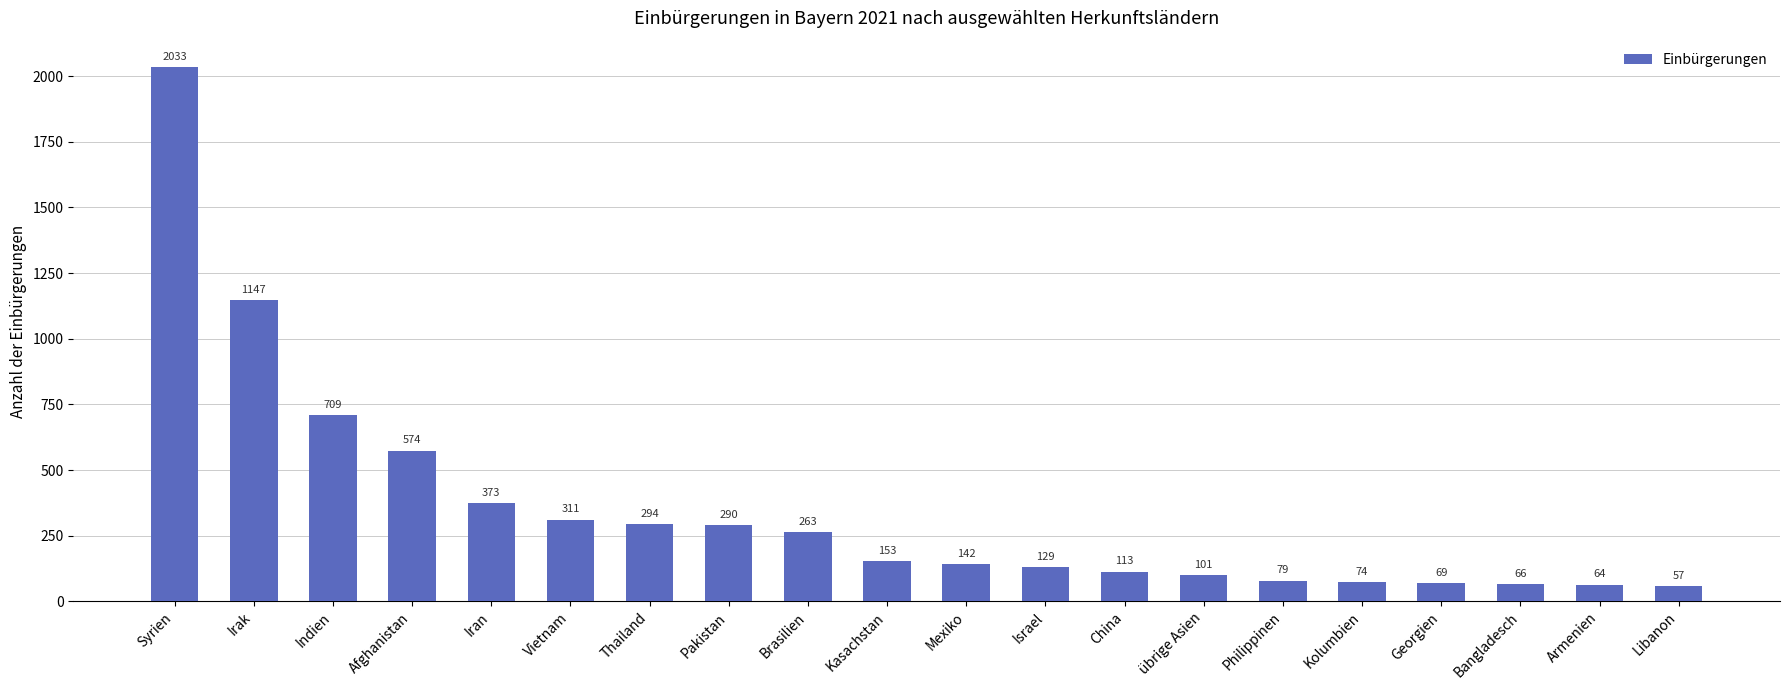

Rank the categories by value from lowest to highest.

Libanon, Armenien, Bangladesch, Georgien, Kolumbien, Philippinen, übrige Asien, China, Israel, Mexiko, Kasachstan, Brasilien, Pakistan, Thailand, Vietnam, Iran, Afghanistan, Indien, Irak, Syrien